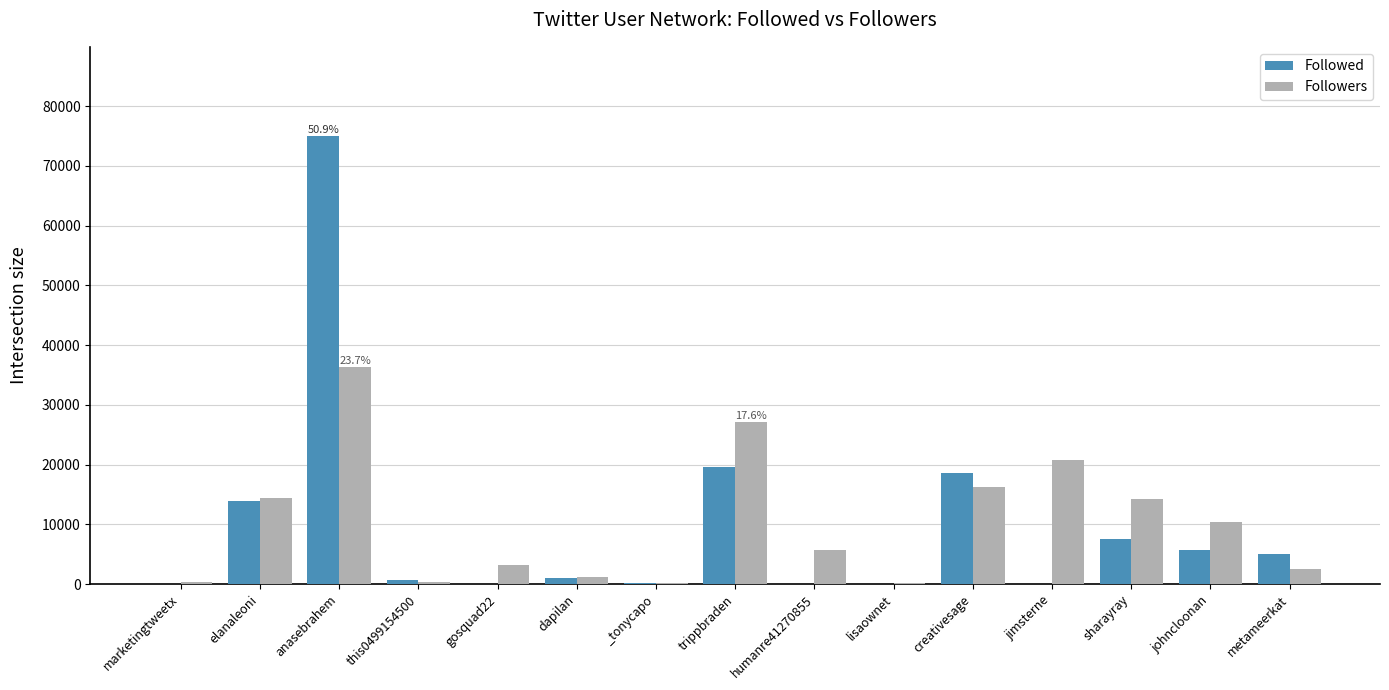

At which category is the sum across all series the highest?

anasebrahem